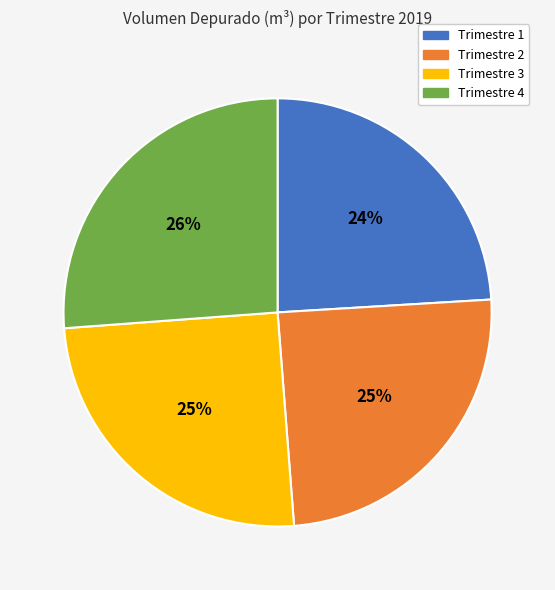

Approximately how many times larger is the value at Trimestre 3 compared to Trimestre 2?

1.0